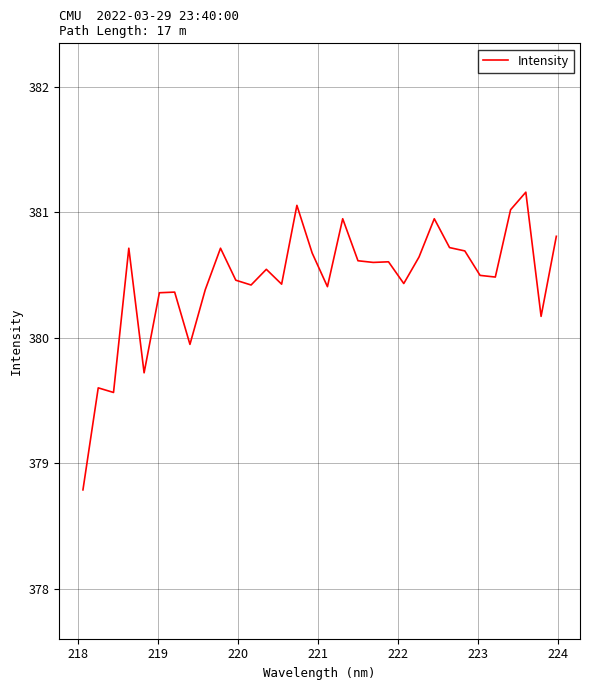

How many series are shown in this chart?

1